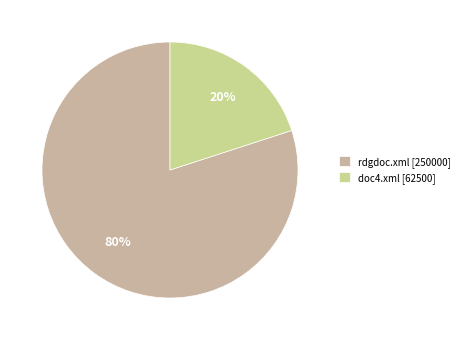

Between rdgdoc.xml and doc4.xml, which is larger?

rdgdoc.xml